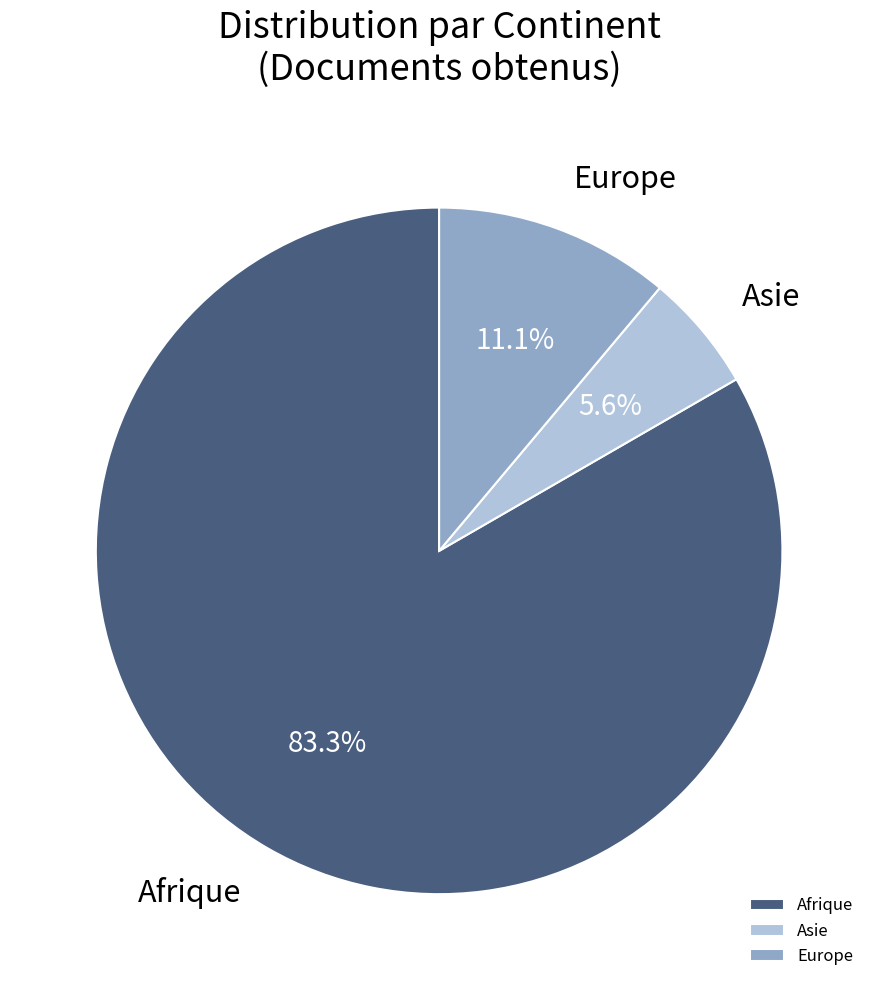

How many slices are in this pie chart?

3